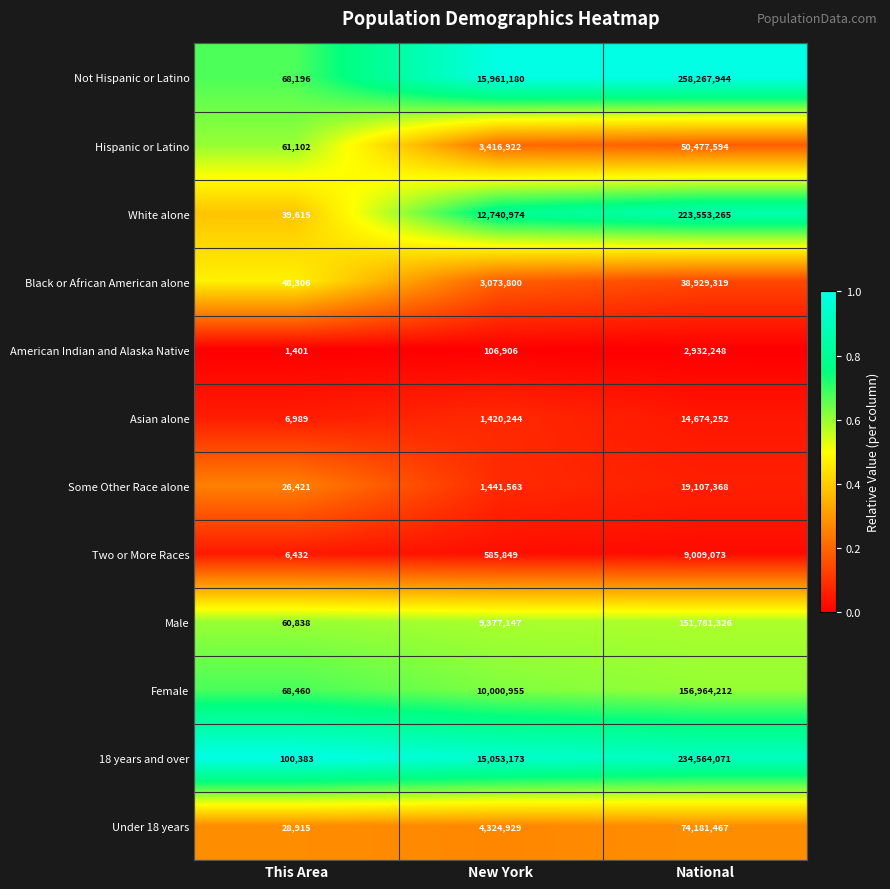

At which category is the sum across all series the highest?

National